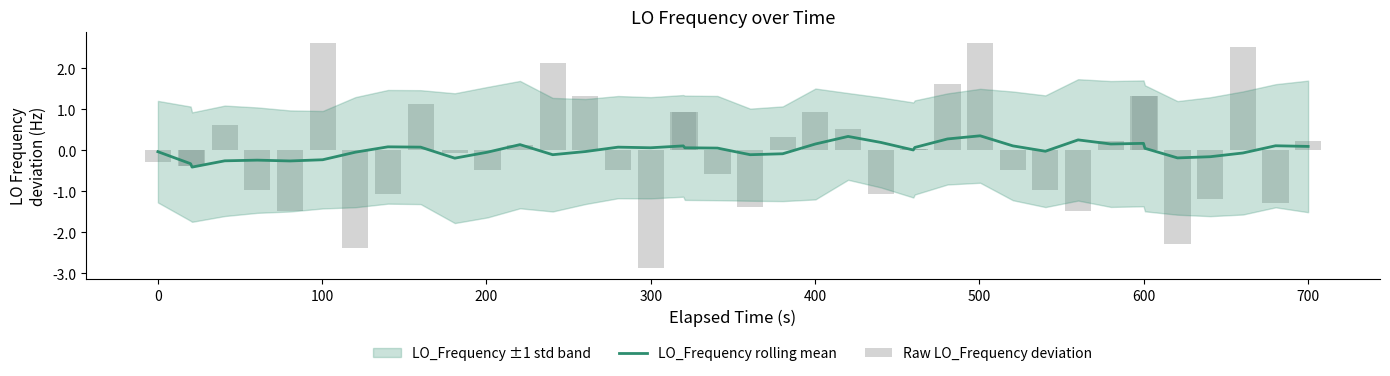

How many positive values does the Raw LO_Frequency deviation series have?

20